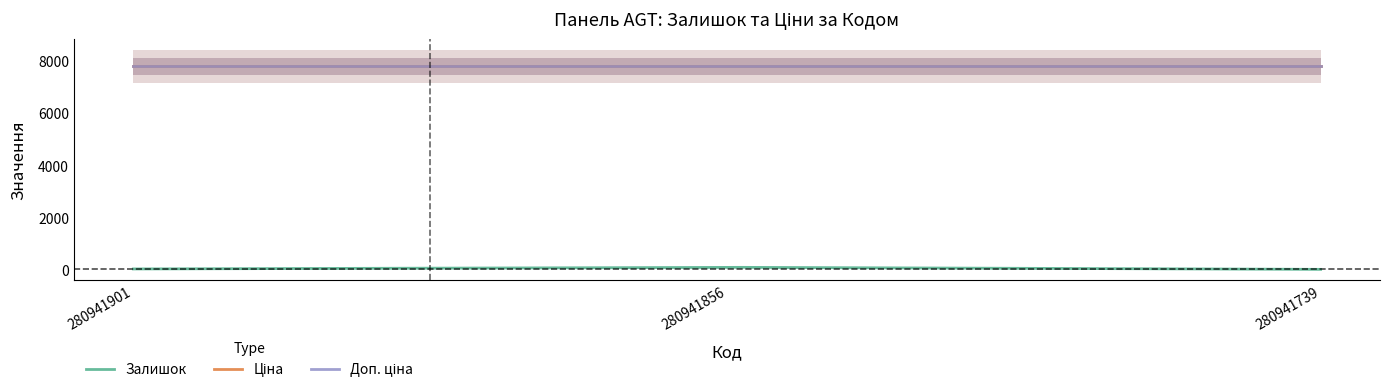

The value of Залишок at 280941901 is 14.6. True or false?

False